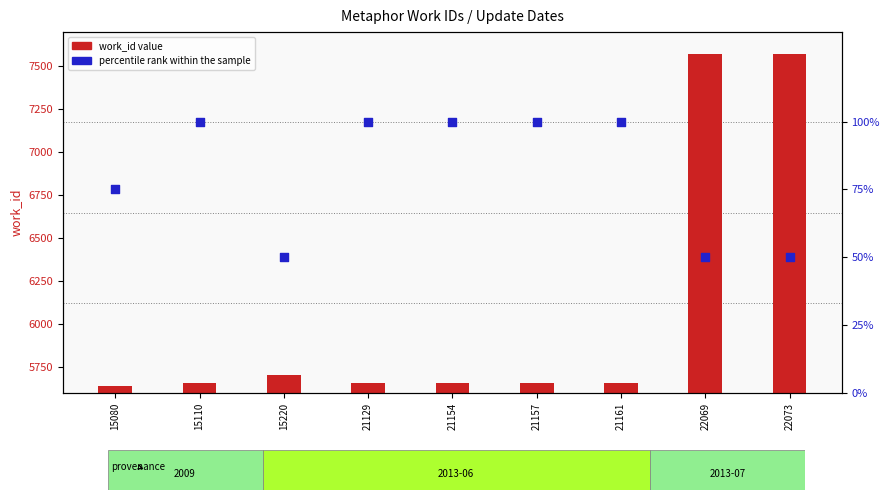

Which series has the largest total across all categories?

work_id (bar)